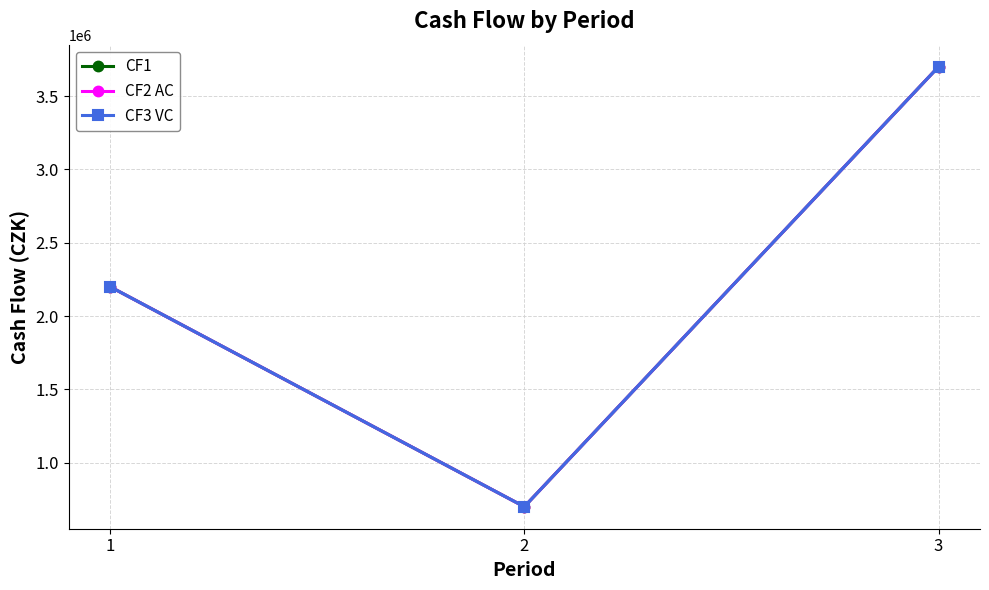

The value of CF1 at 3 is 914764. True or false?

False